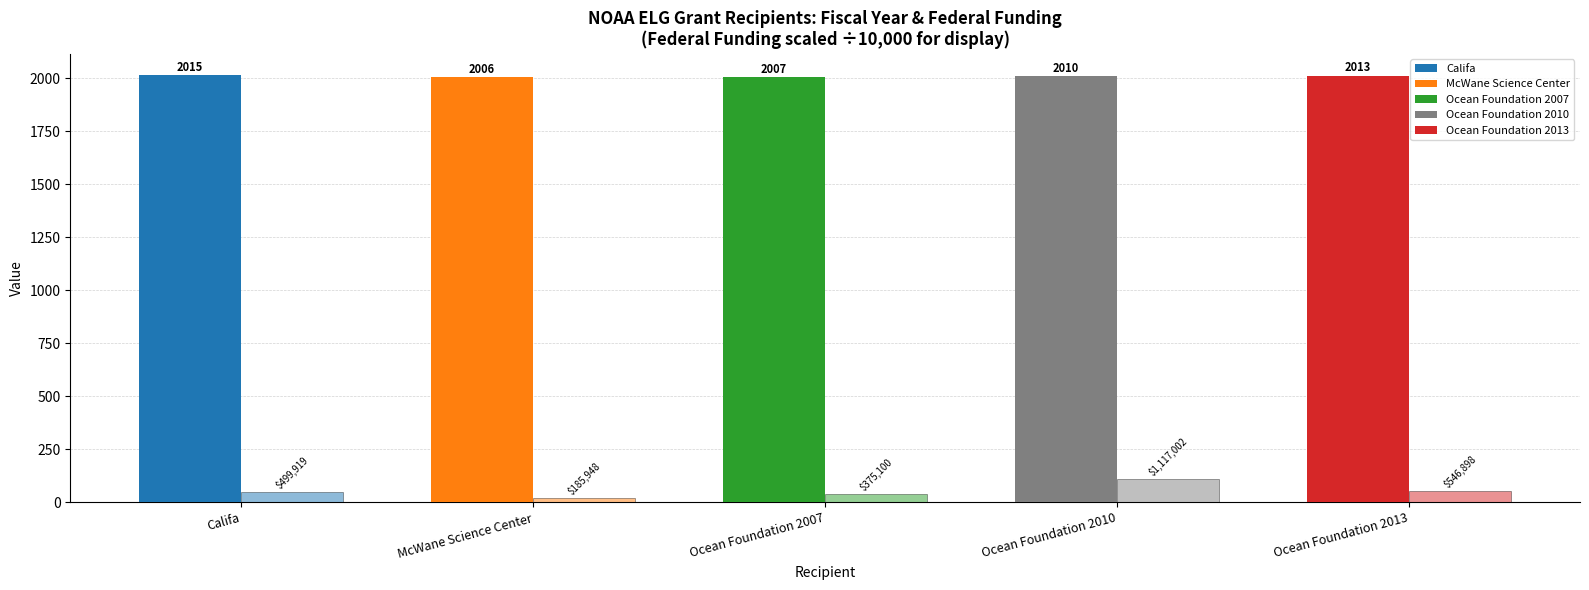

What position from the left is Ocean Foundation 2013?

5